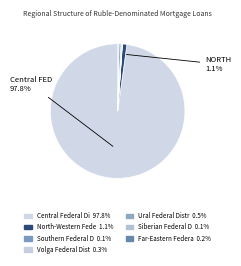

How many segments does this pie chart have?

8